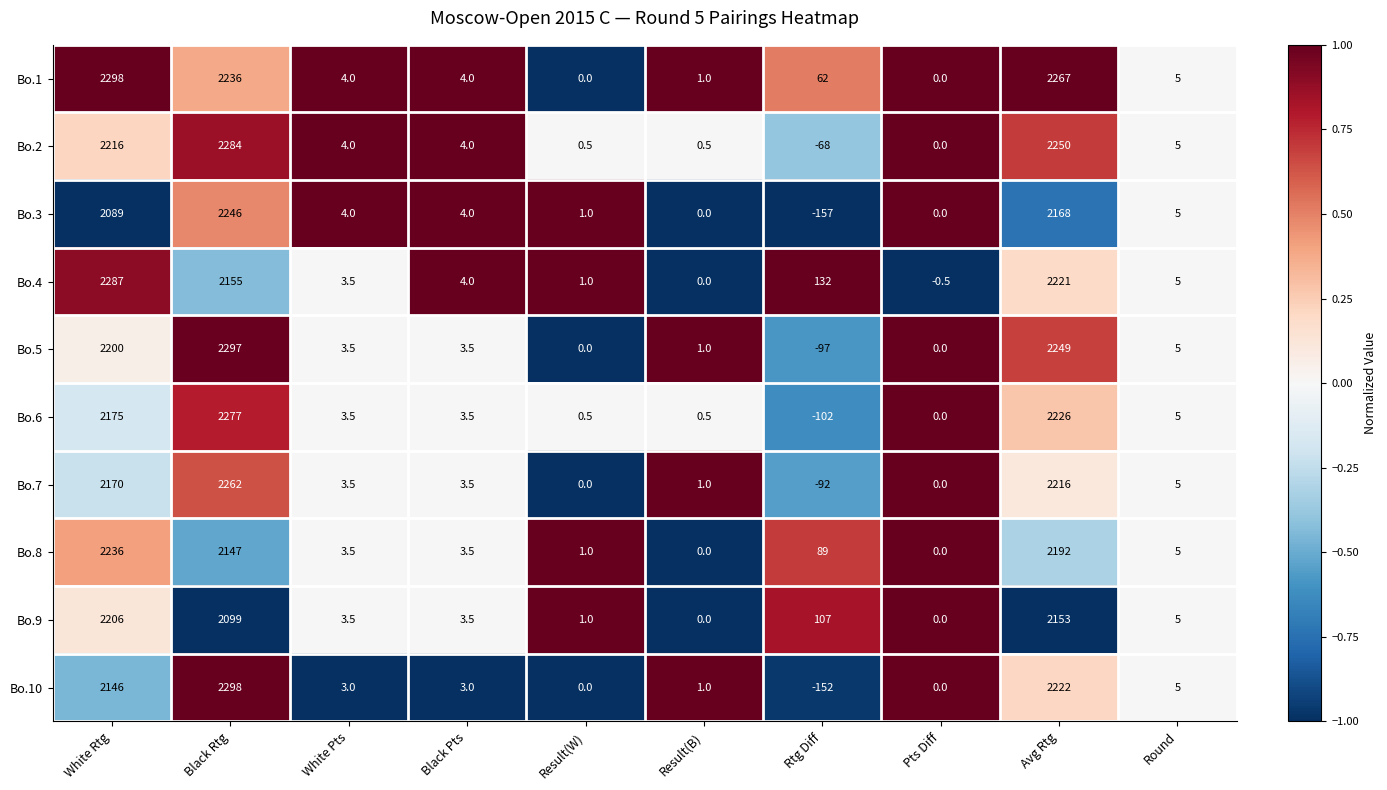

Which series changed the most between Avg Rtg and Round?

Bo.1